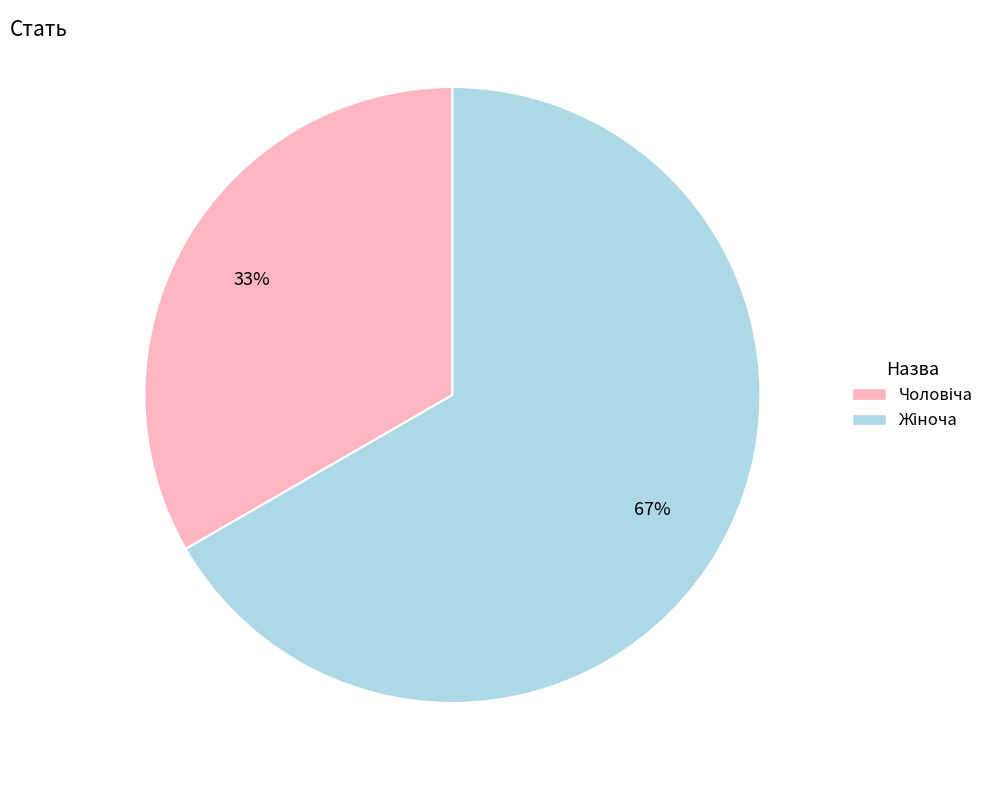

To the nearest percent, what is the average slice percentage?

50%